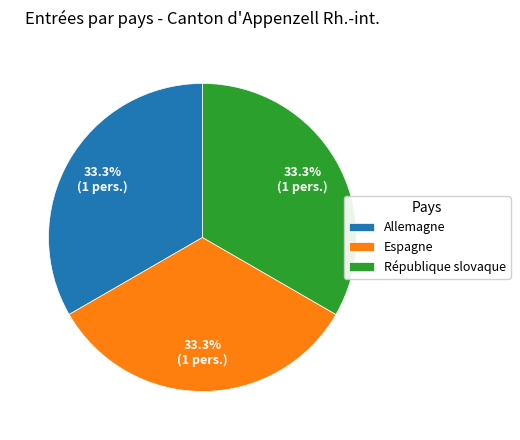

To the nearest percent, what percentage of the pie is Espagne?

33%